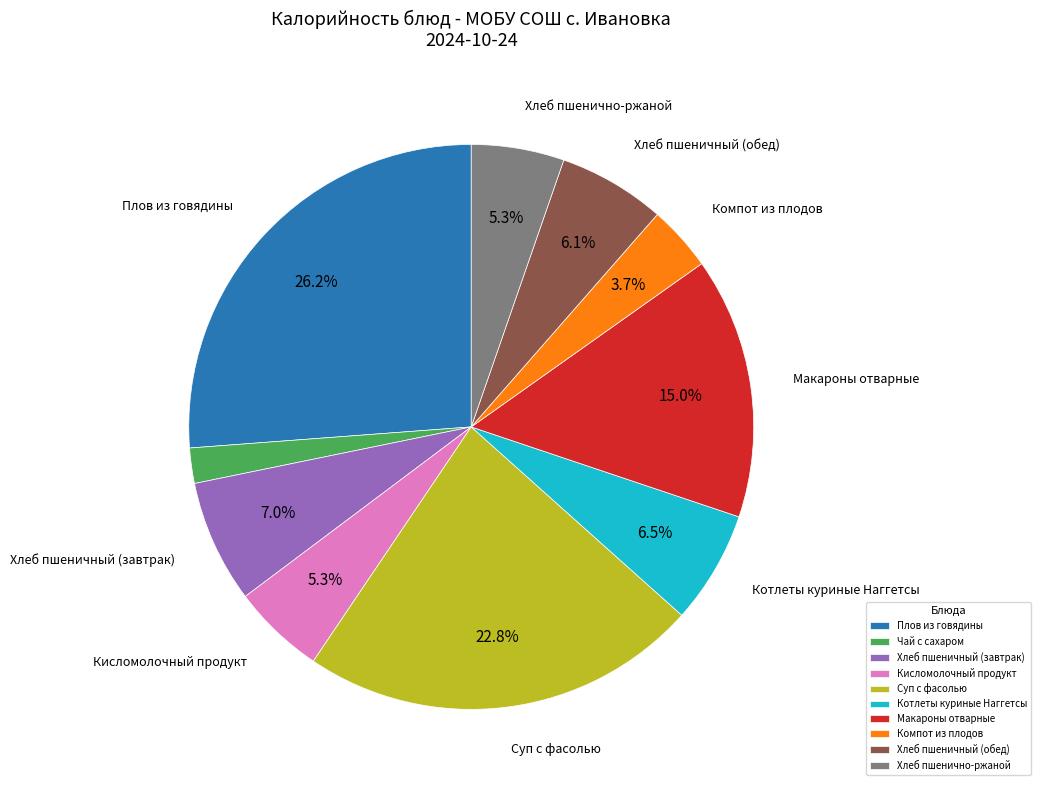

Which slice is the smallest?

Чай с сахаром